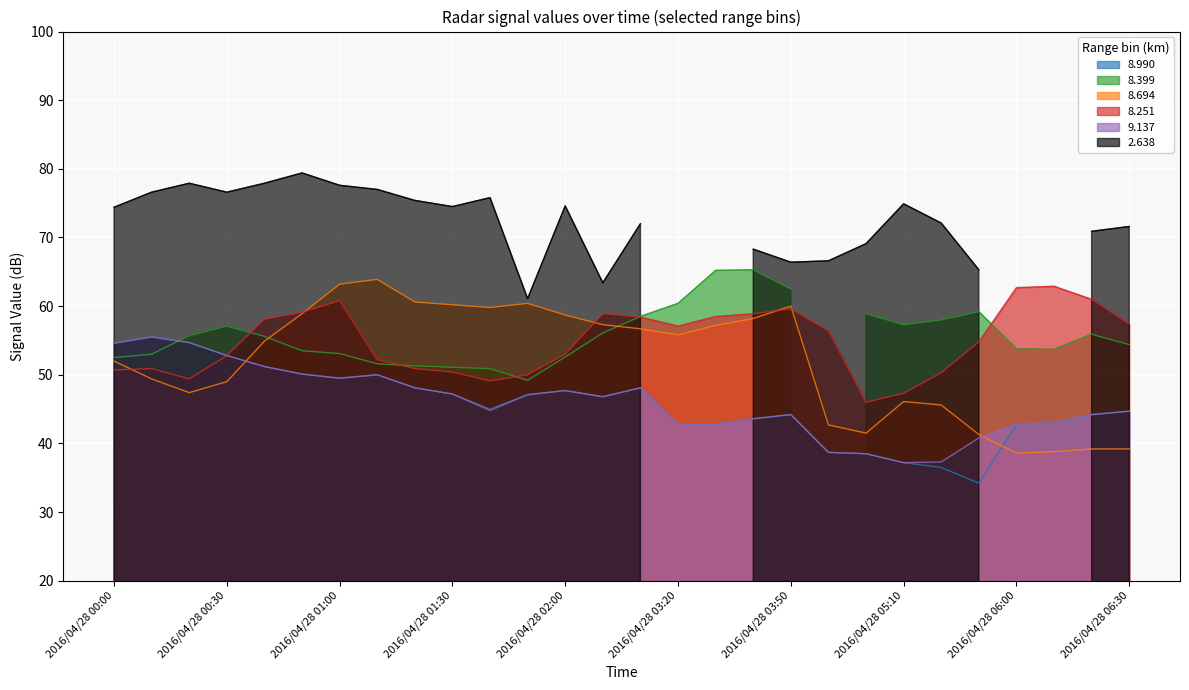

What is the label of the 14th point from the left?

2016/04/28 02:10